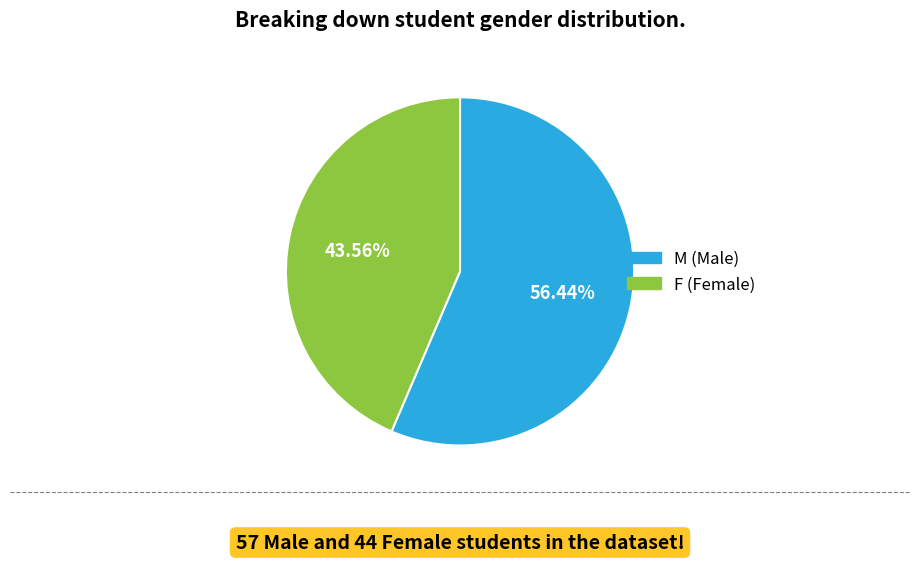

Between M and F, which is larger?

M